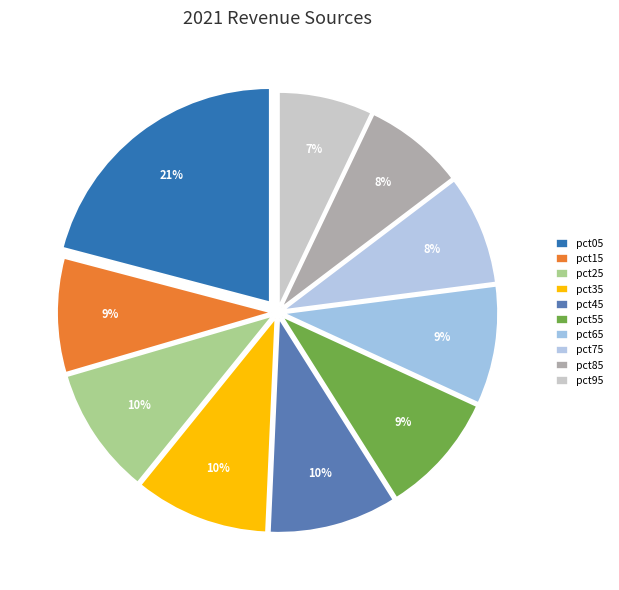

What is the total percentage of pct75 and pct35?

18.4%